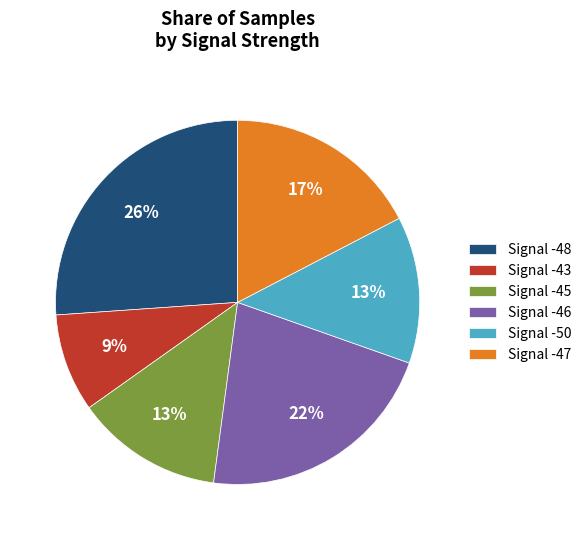

How many segments does this pie chart have?

6